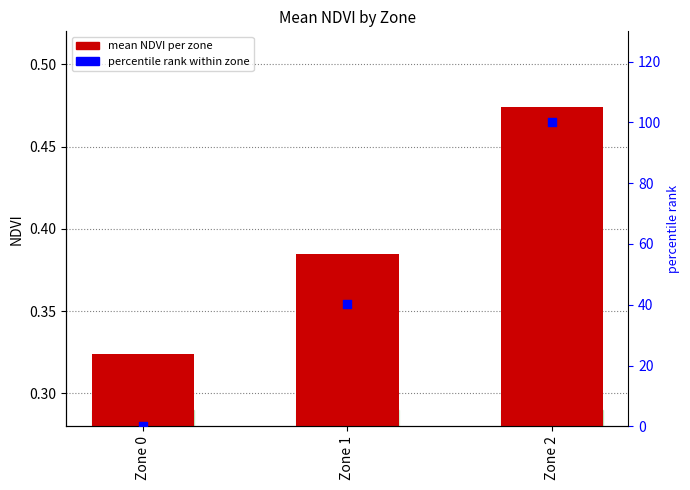

At which category is the sum across all series the highest?

Zone 2